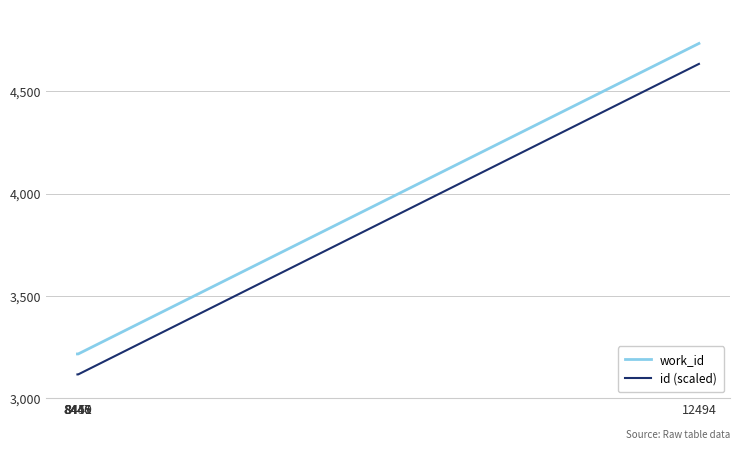

What is the difference between the maximum and minimum values in the work_id series?

1518